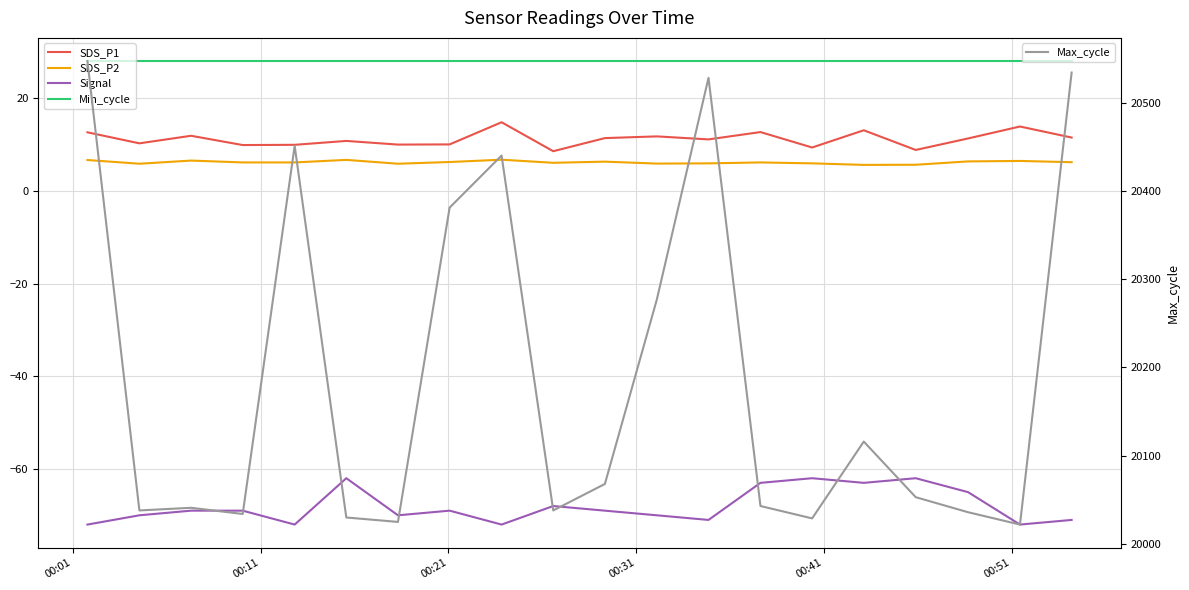

What is the lowest value of the Max_cycle series?

20022